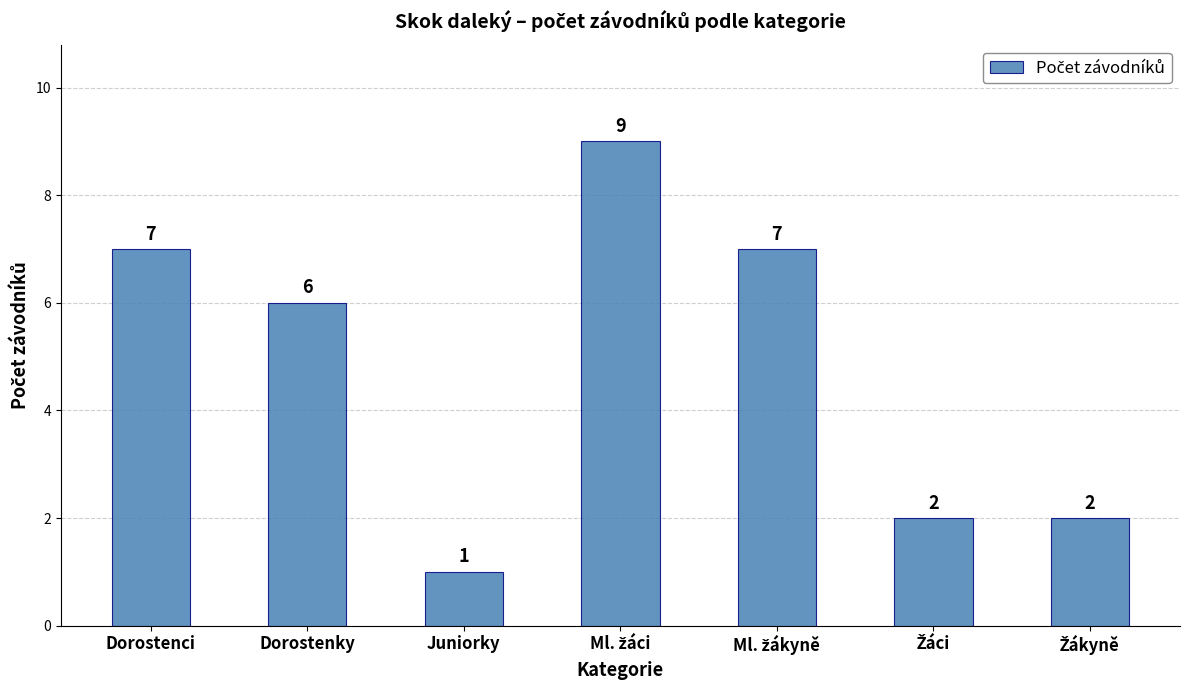

What is the smallest value displayed?

1